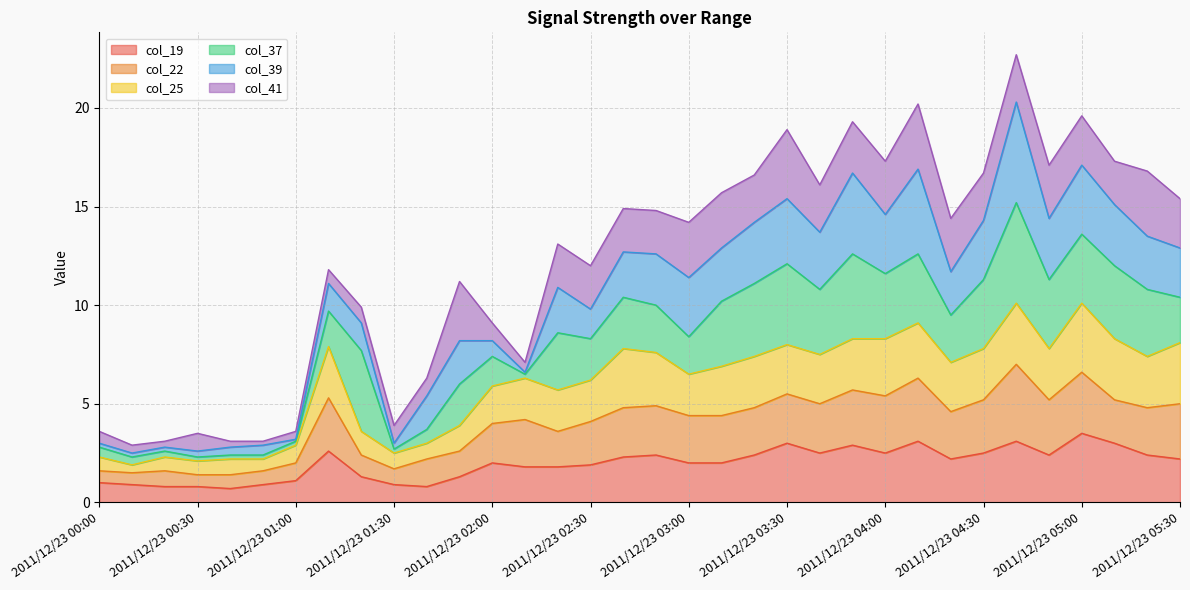

What is the highest value of the col_19 series?

3.5